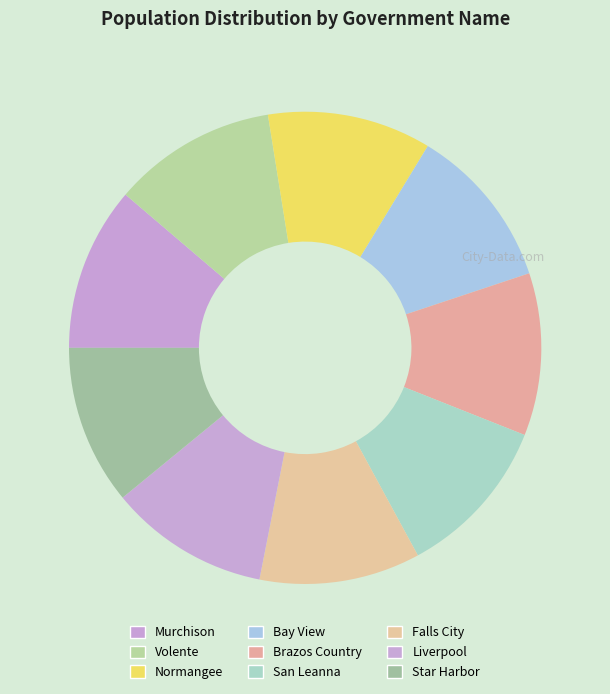

True or false: San Leanna accounts for 11% of the total.

True